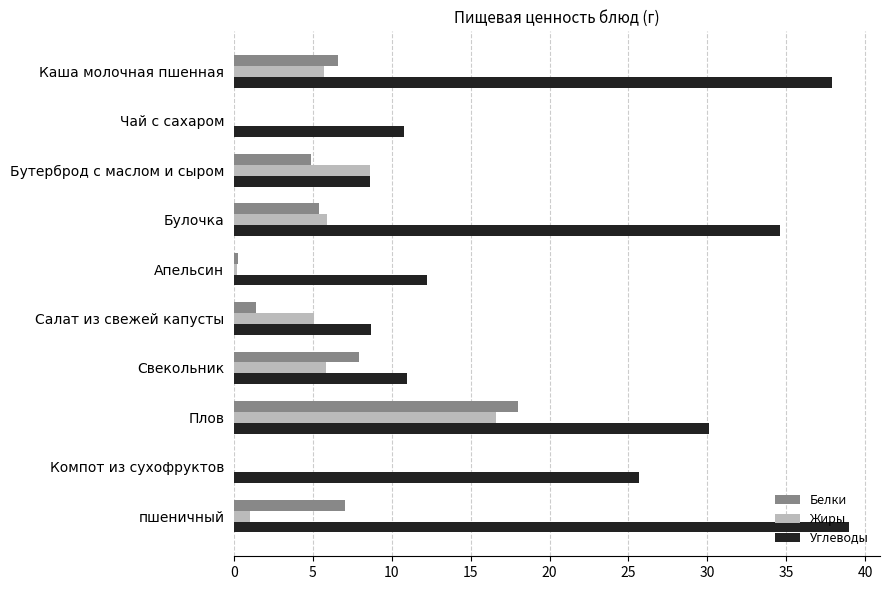

What is the sum of all Белки values?

51.5